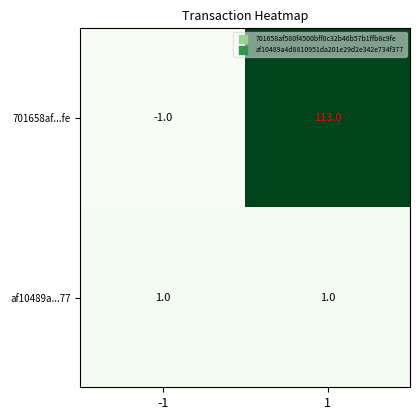

Reading left to right, what are all the values shown in this chart?

701658af...fe: -1=-1	1=113
af10489a...77: -1=1	1=1